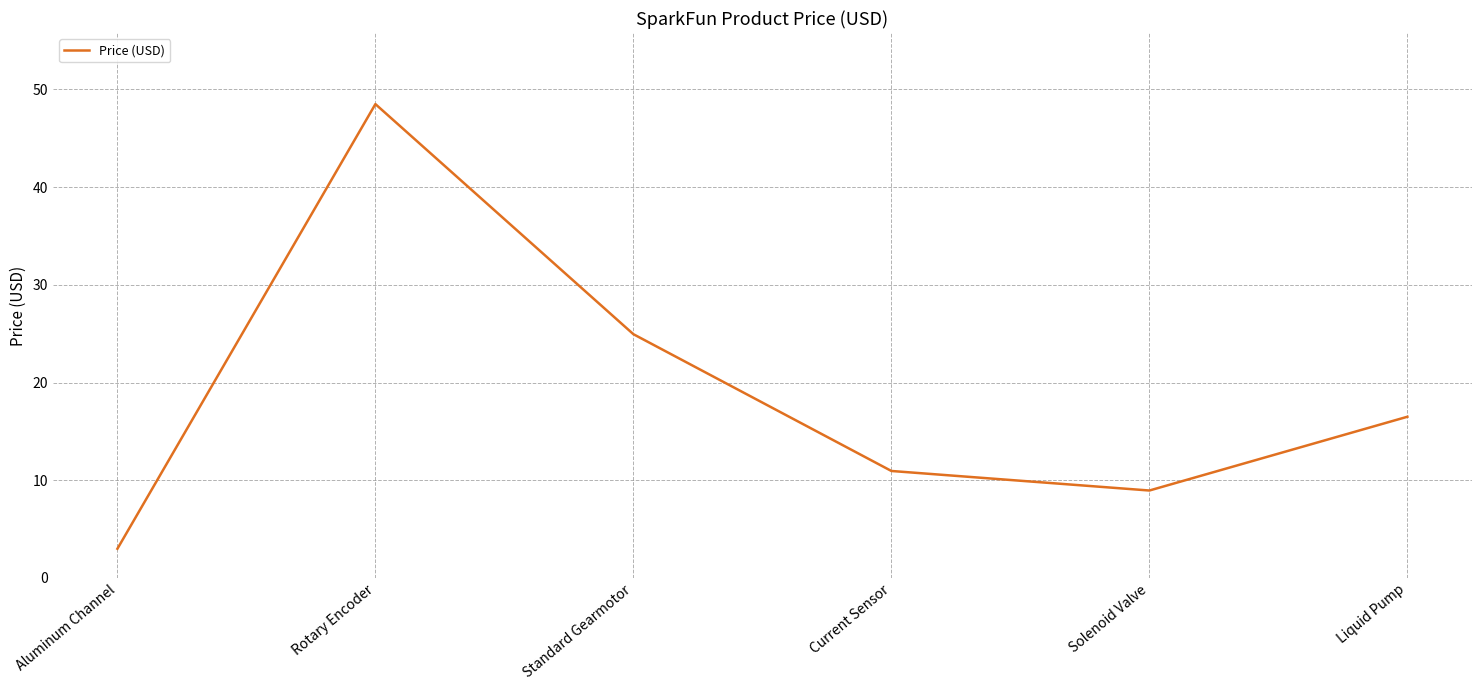

Is it true that the value at Current Sensor is 10.9?

True